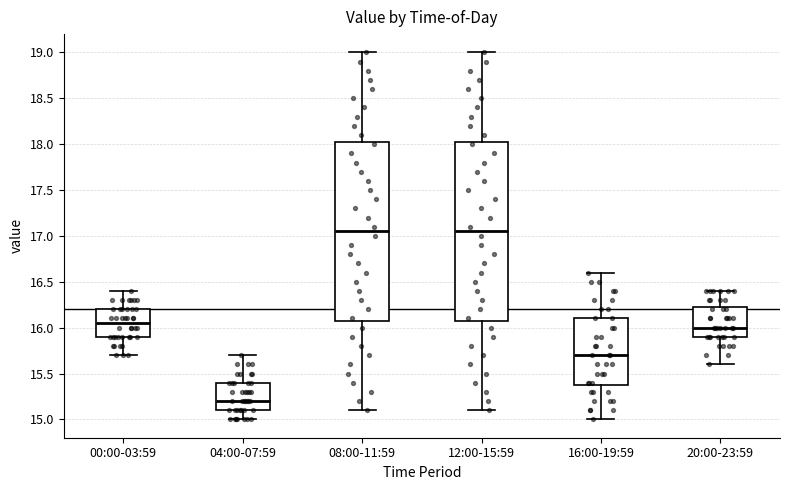

Reading left to right, transcribe this box plot: for each box, give where its median line is, the range the box spans, and where its two whiskers end, as read against the y-axis. The values are not printed on the chart, so give them approximately, as read against the axis.

00:00-03:59: median 16.05, box 15.90 to 16.20, whiskers 15.70 to 16.40
04:00-07:59: median 15.20, box 15.10 to 15.40, whiskers 15.00 to 15.70
08:00-11:59: median 17.05, box 16.10 to 18.05, whiskers 15.10 to 19.00
12:00-15:59: median 17.05, box 16.10 to 18.05, whiskers 15.10 to 19.00
16:00-19:59: median 15.70, box 15.40 to 16.10, whiskers 15.00 to 16.60
20:00-23:59: median 16.00, box 15.90 to 16.25, whiskers 15.60 to 16.40